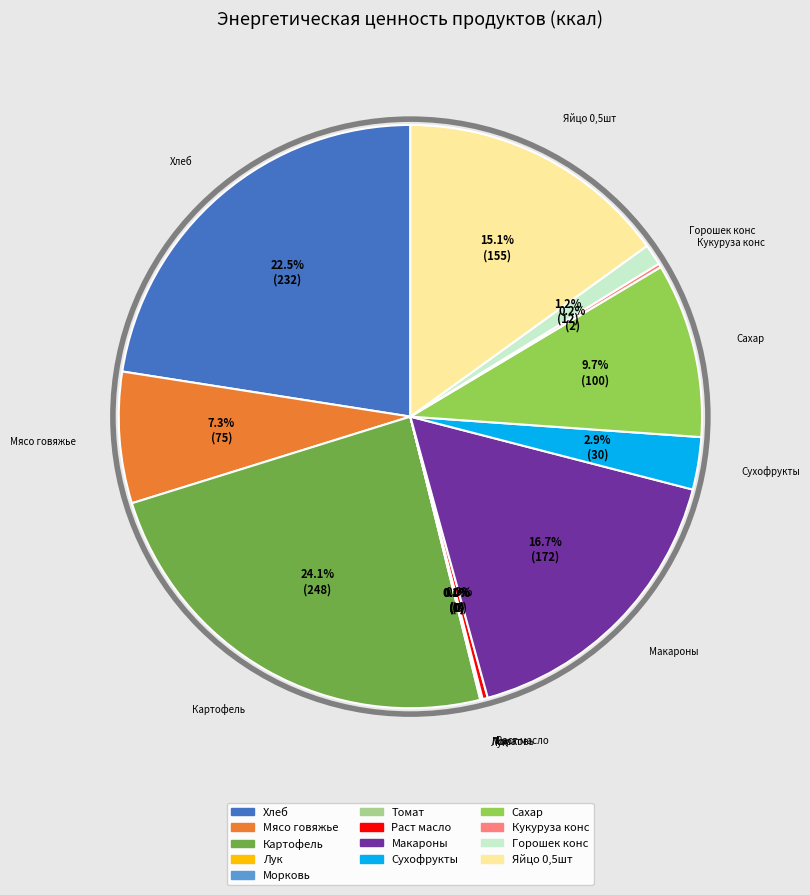

What percentage is the Яйцо 0,5шт slice, to the nearest percent?

15%